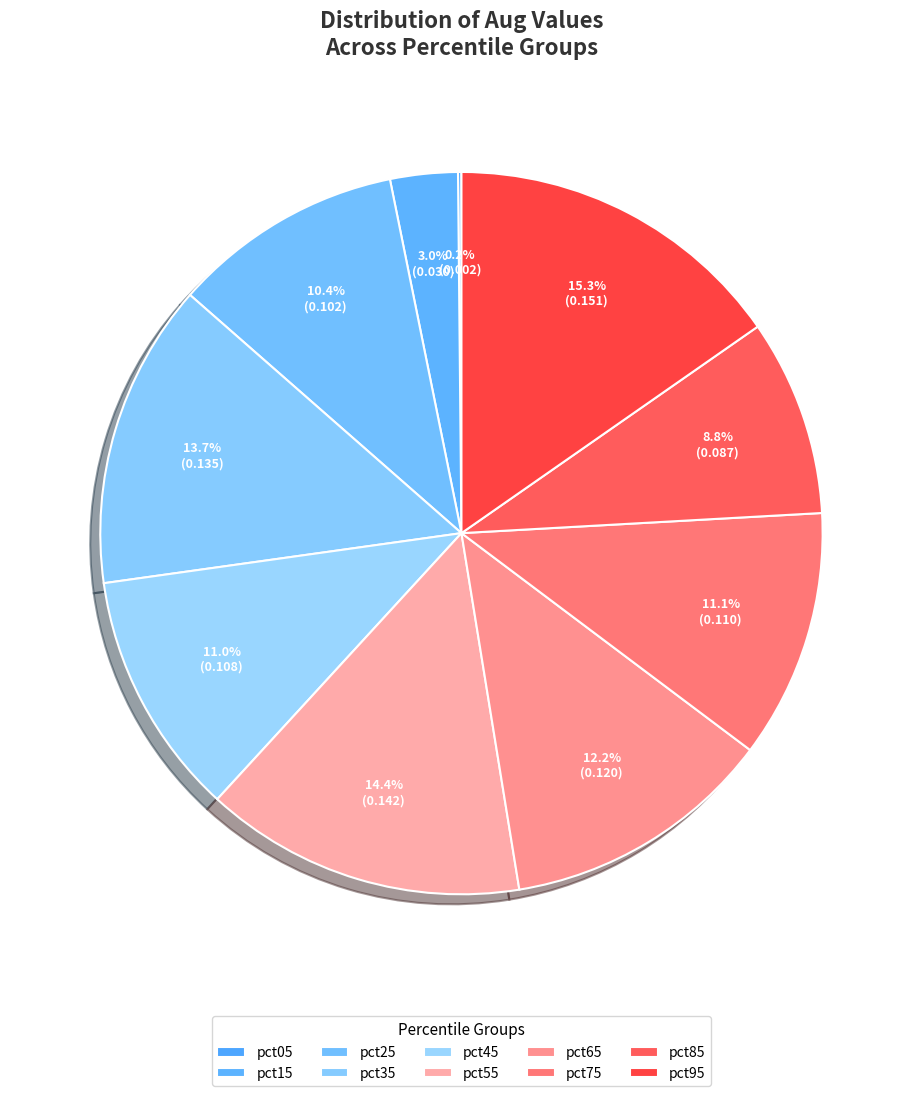

What is the total percentage of pct45 and pct85?

19.8%